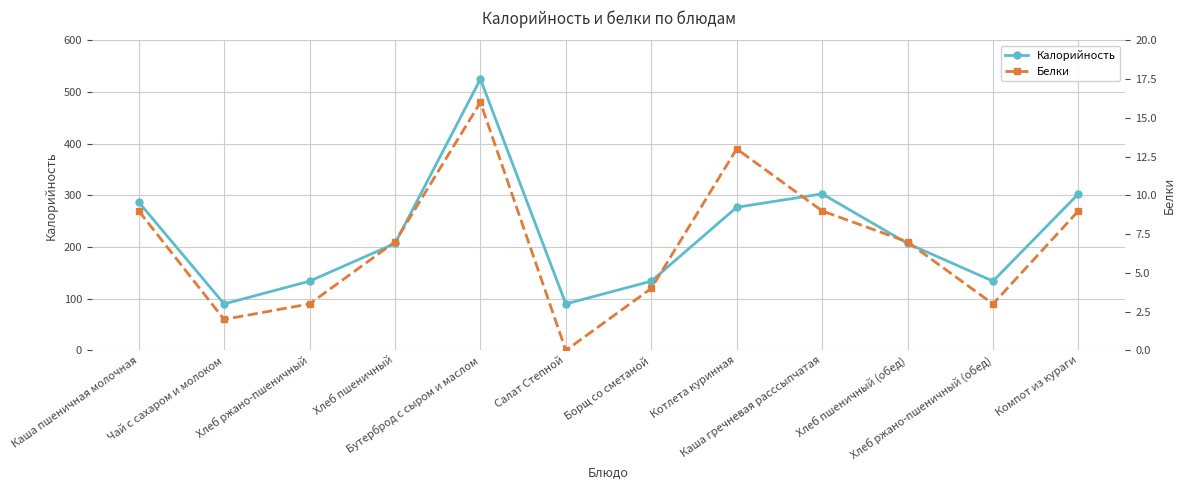

How many lines are shown in the chart?

2